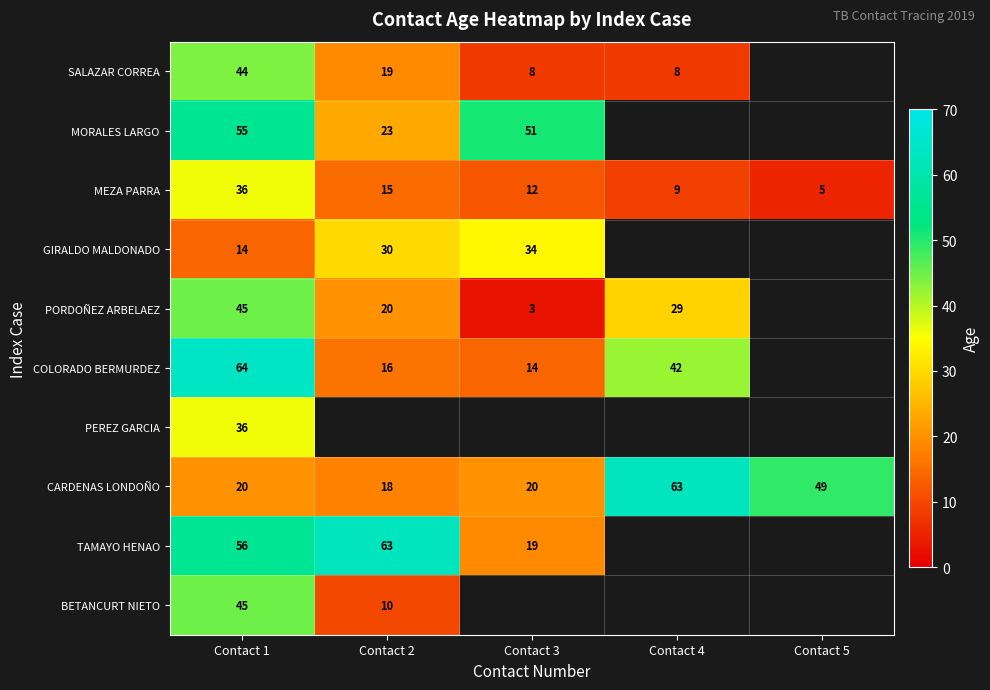

Which category has the lowest value in the CARDENAS LONDOÑO series?

Contact 2